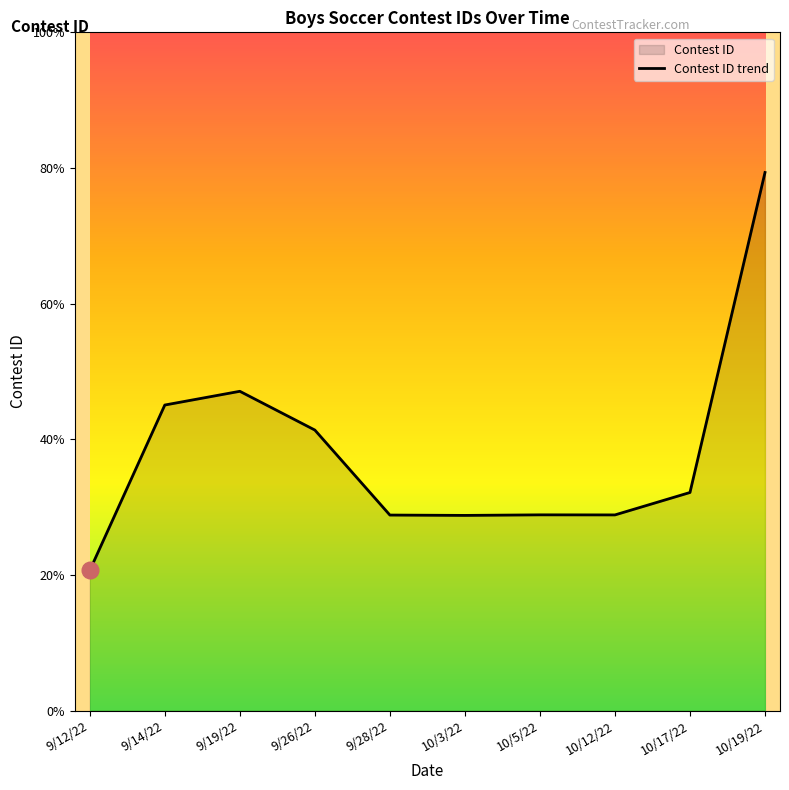

Where is the first local minimum?

10/3/22